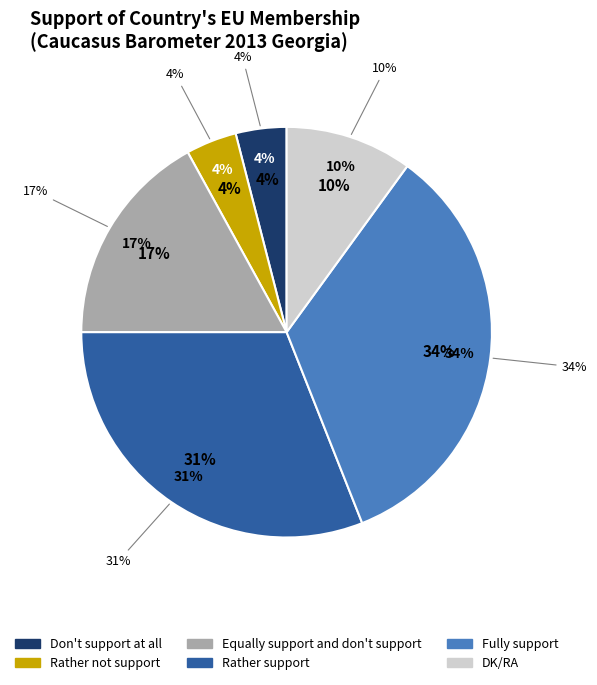

What percentage is the Rather not support slice, to the nearest percent?

4%